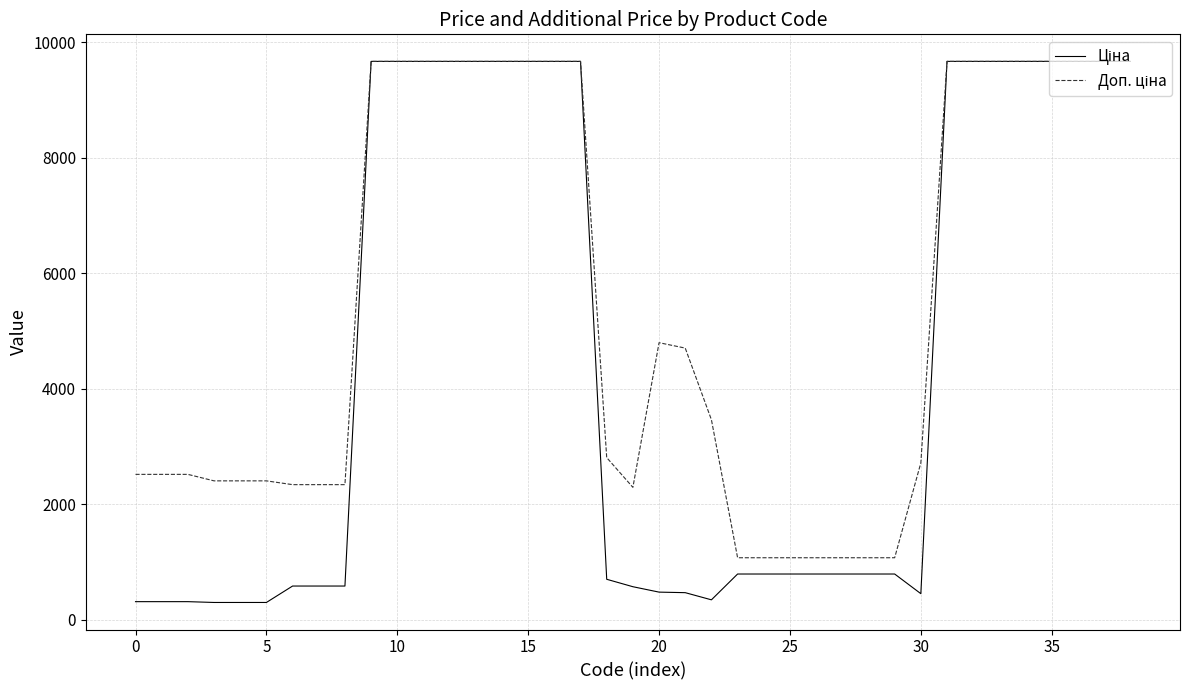

What is the greatest value displayed?

9664.7